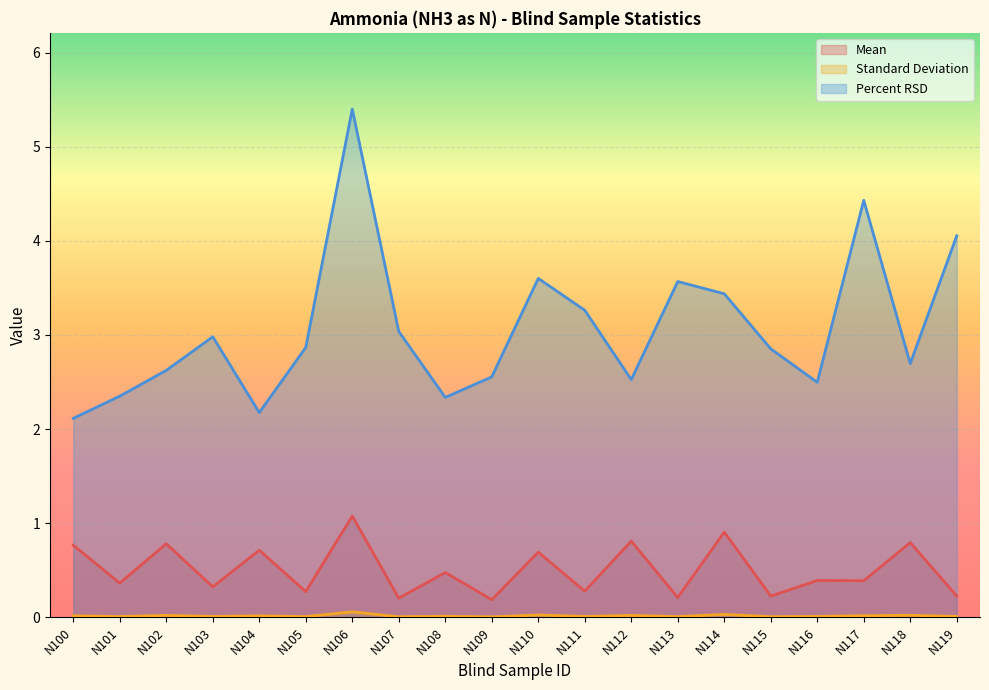

True or false: Standard Deviation has a value of 0.0 at N101.

False